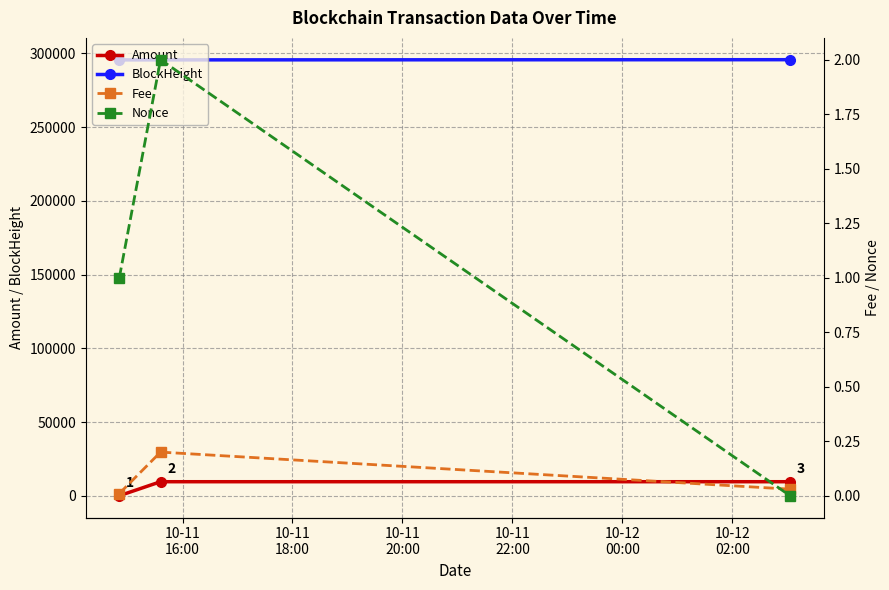

What is the value of the Amount point at the 3rd from the left?

9504.3